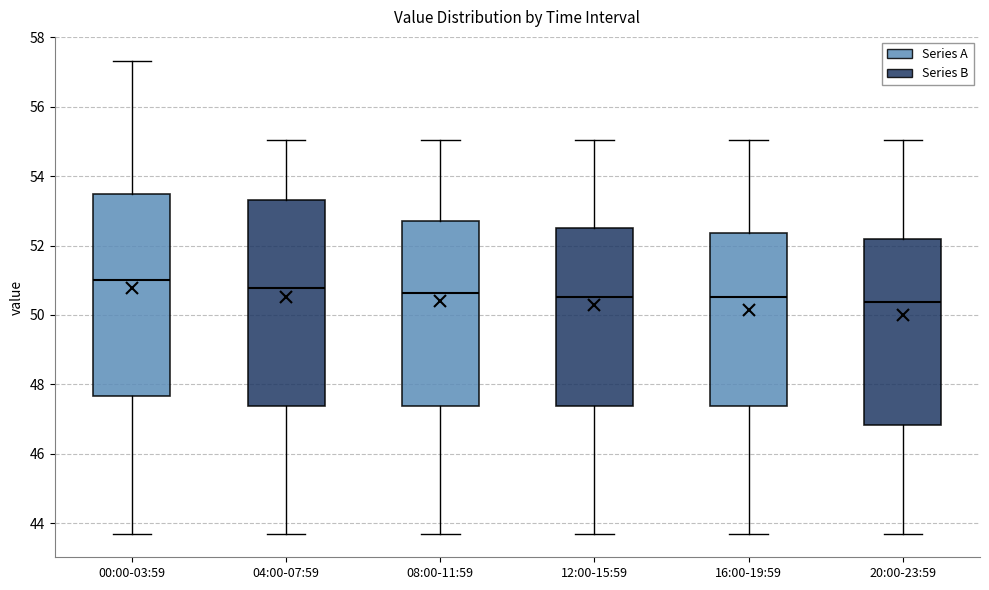

Reading left to right, read every box against the y-axis: the position of its median line, the range the box covers, and the ends of its whiskers. The values are not printed on the chart, so give them approximately, as read against the axis.

00:00-03:59: median 51.0, box 47.6 to 53.4, whiskers 43.8 to 57.4
04:00-07:59: median 50.8, box 47.4 to 53.4, whiskers 43.8 to 55.0
08:00-11:59: median 50.6, box 47.4 to 52.8, whiskers 43.8 to 55.0
12:00-15:59: median 50.6, box 47.4 to 52.6, whiskers 43.8 to 55.0
16:00-19:59: median 50.6, box 47.4 to 52.4, whiskers 43.8 to 55.0
20:00-23:59: median 50.4, box 46.8 to 52.2, whiskers 43.8 to 55.0